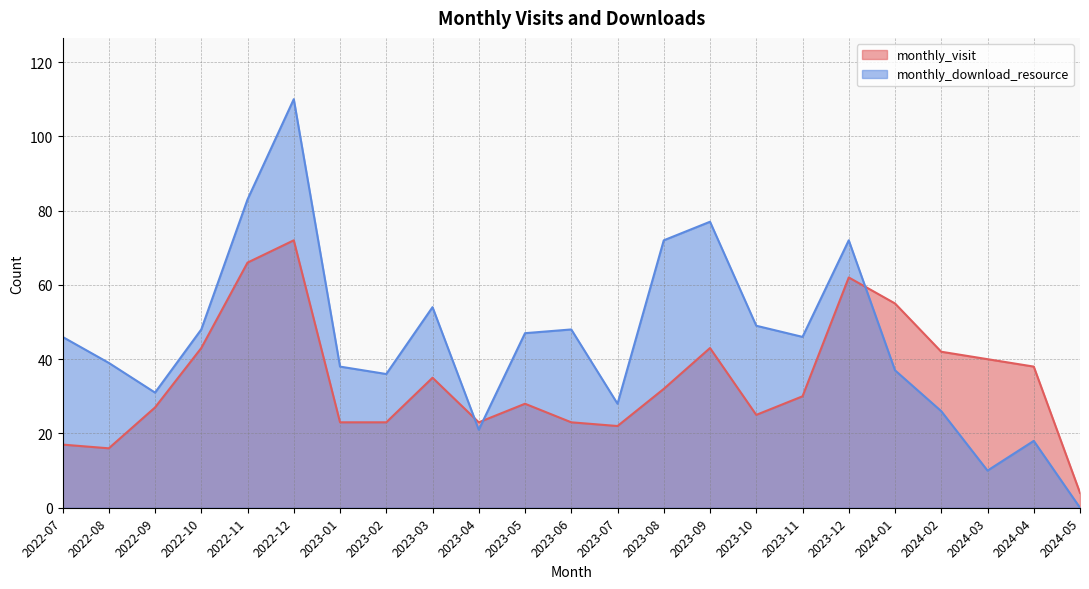

What is the average value of the monthly_download_resource series?

45